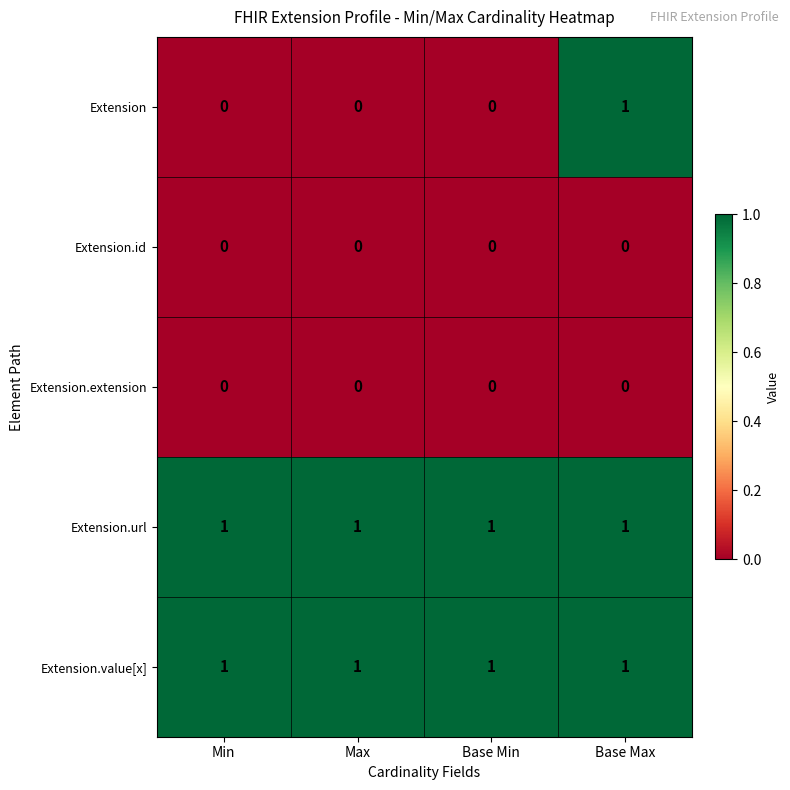

Reading right to left, extract all data points from this chart.

Extension: 1	0	0	0
Extension.id: 0	0	0	0
Extension.extension: 0	0	0	0
Extension.url: 1	1	1	1
Extension.value[x]: 1	1	1	1